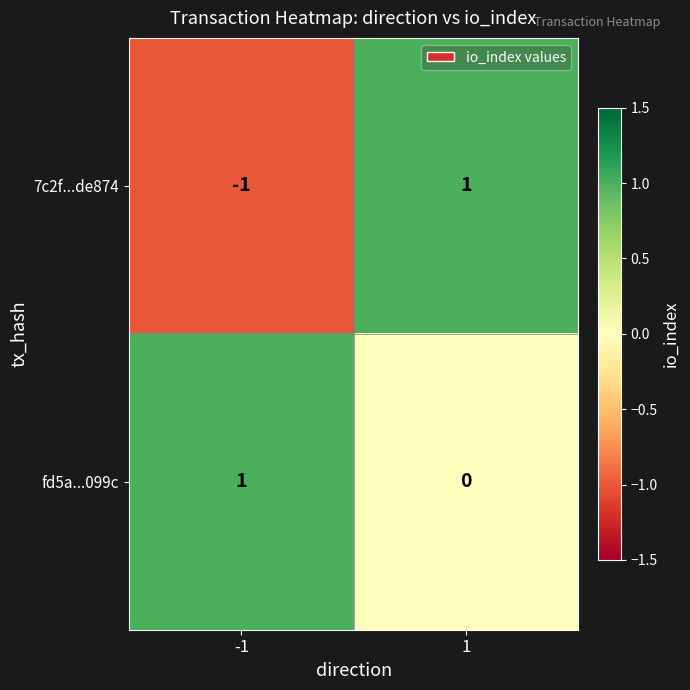

Which series has the widest spread of values?

7c2f...de874